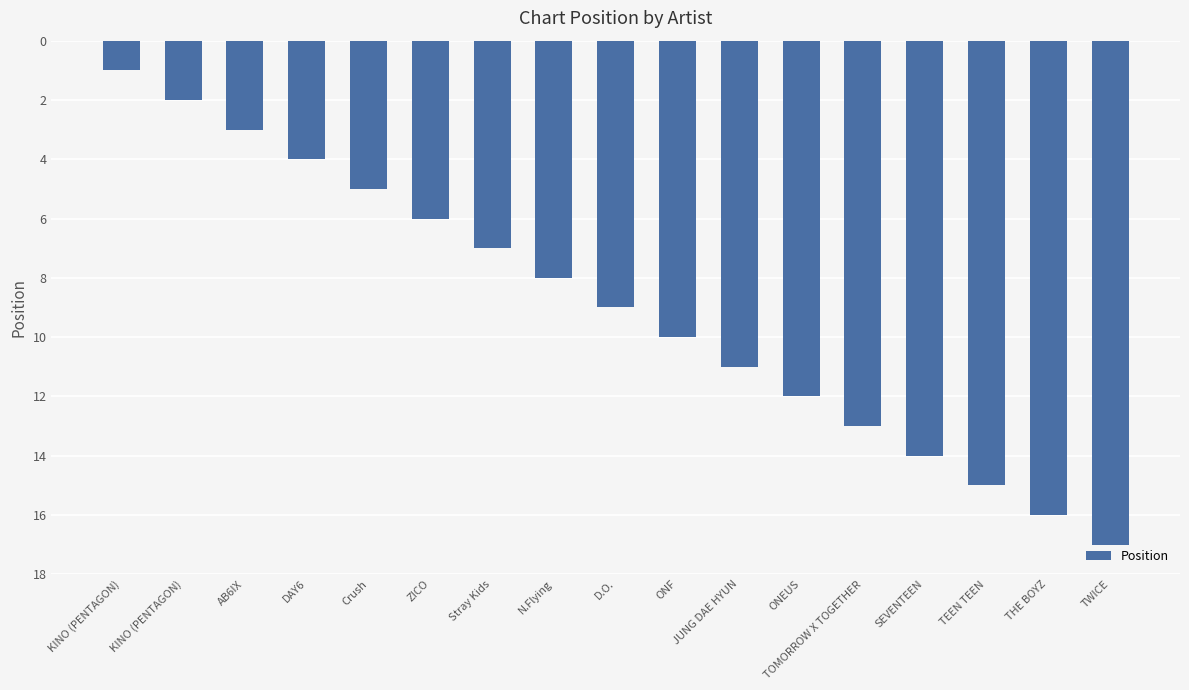

Rank the categories by value from highest to lowest.

TWICE, THE BOYZ, TEEN TEEN, SEVENTEEN, TOMORROW X TOGETHER, ONEUS, JUNG DAE HYUN, ONF, D.O., N.Flying, Stray Kids, ZICO, Crush, DAY6, AB6IX, KINO (PENTAGON), KINO (PENTAGON)